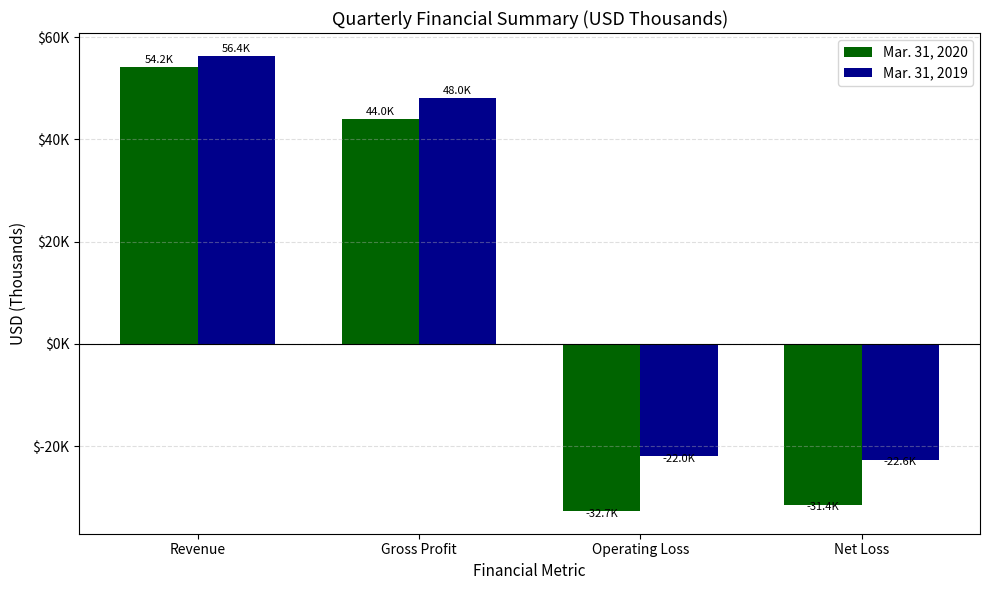

The Mar. 31, 2019 series shows -8290 at Operating Loss. True or false?

False